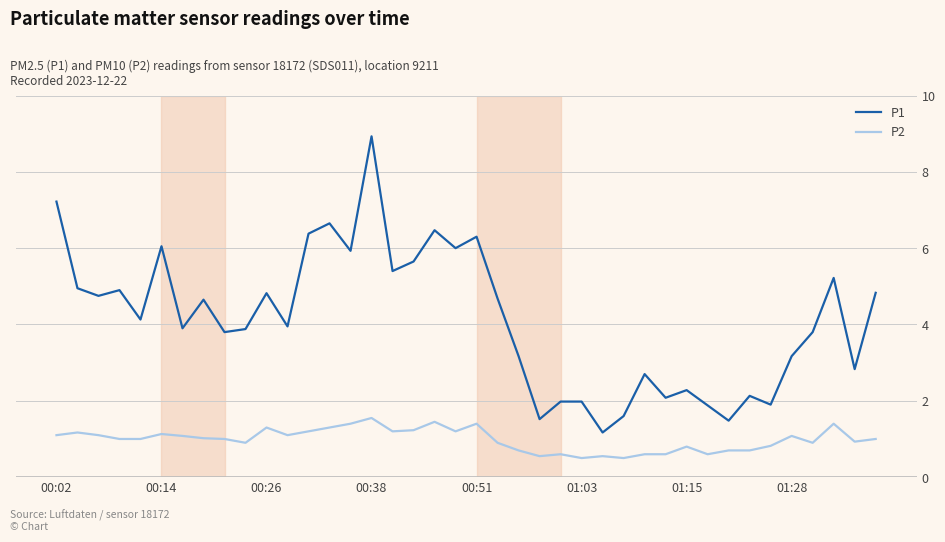

Which series has the widest spread of values?

P1